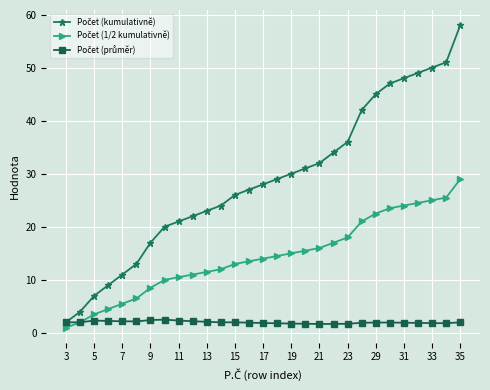

At how many categories does at least one series exceed 44?

7